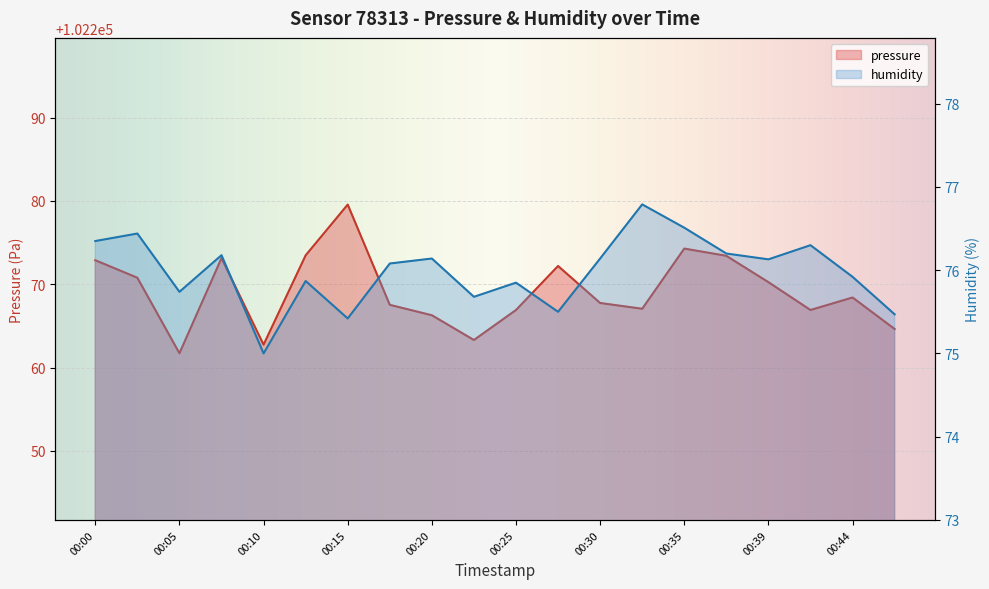

In humidity, how many points are lower than both neighbors (excluding endpoints)?

6